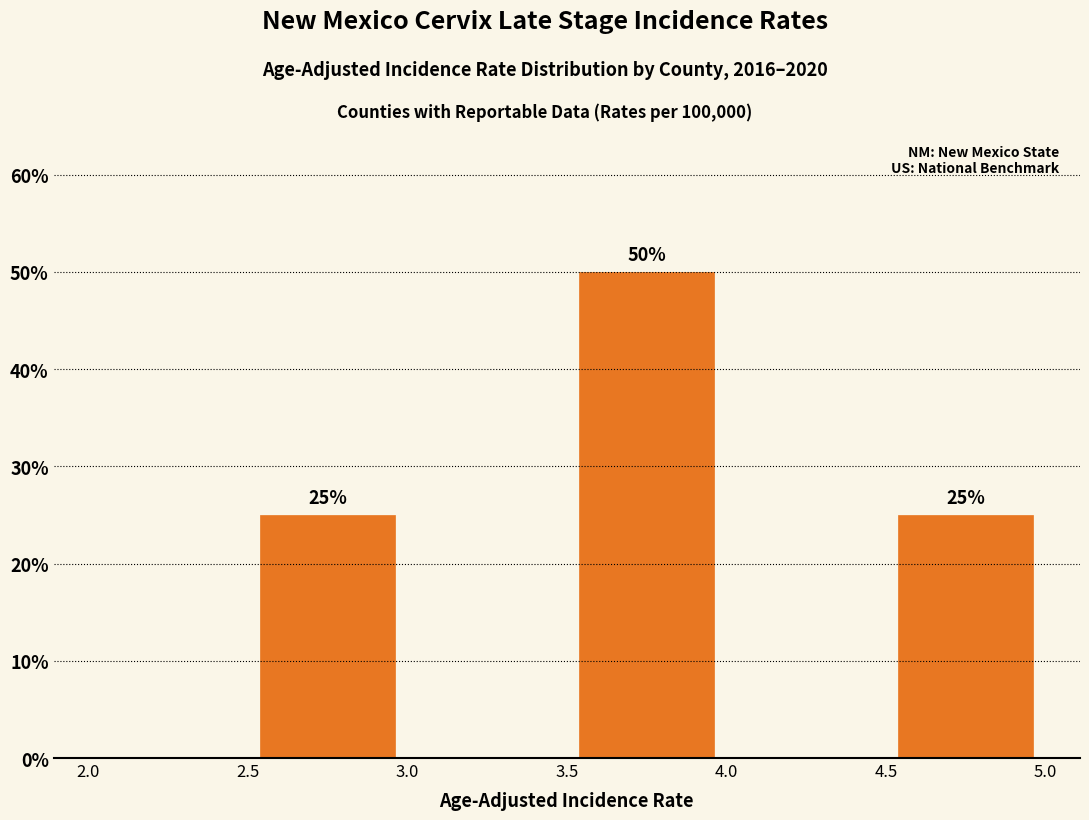

Which range on the x-axis has the tallest bar?

3.5 to 4.0